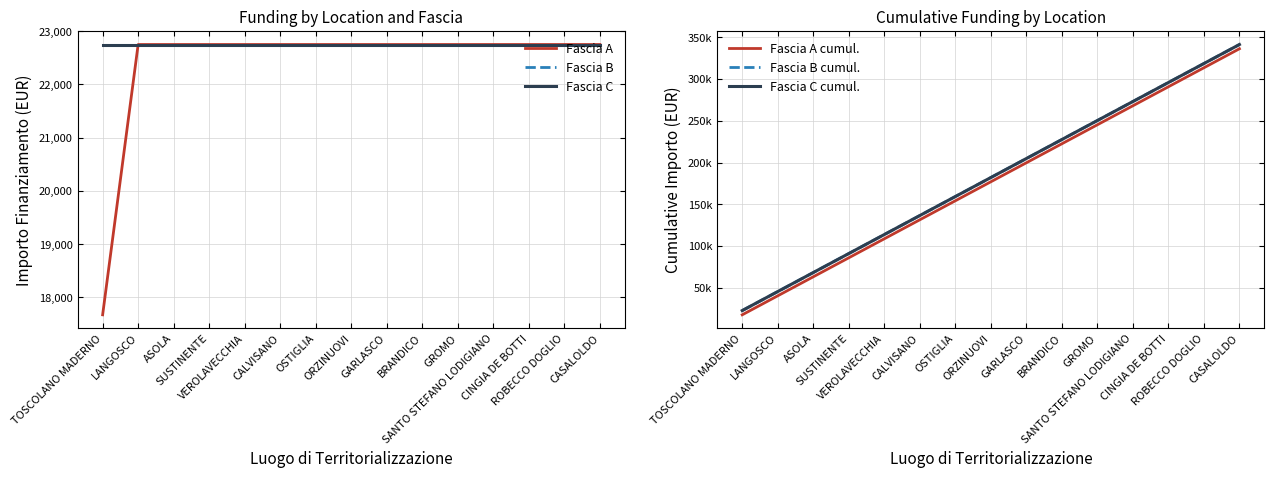

What is the spread (max minus min) of values at TOSCOLANO MADERNO?

5075.2